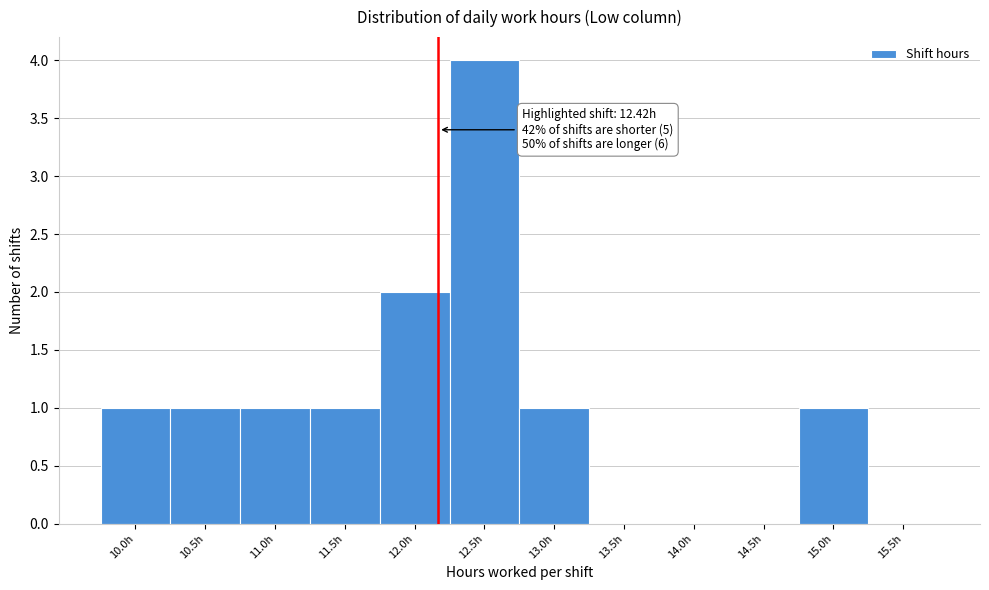

Reading left to right, what are all the values shown in this chart?

10.0h=1	10.5h=1	11.0h=1	11.5h=1	12.0h=2	12.5h=4	13.0h=1	13.5h=0	14.0h=0	14.5h=0	15.0h=1	15.5h=0